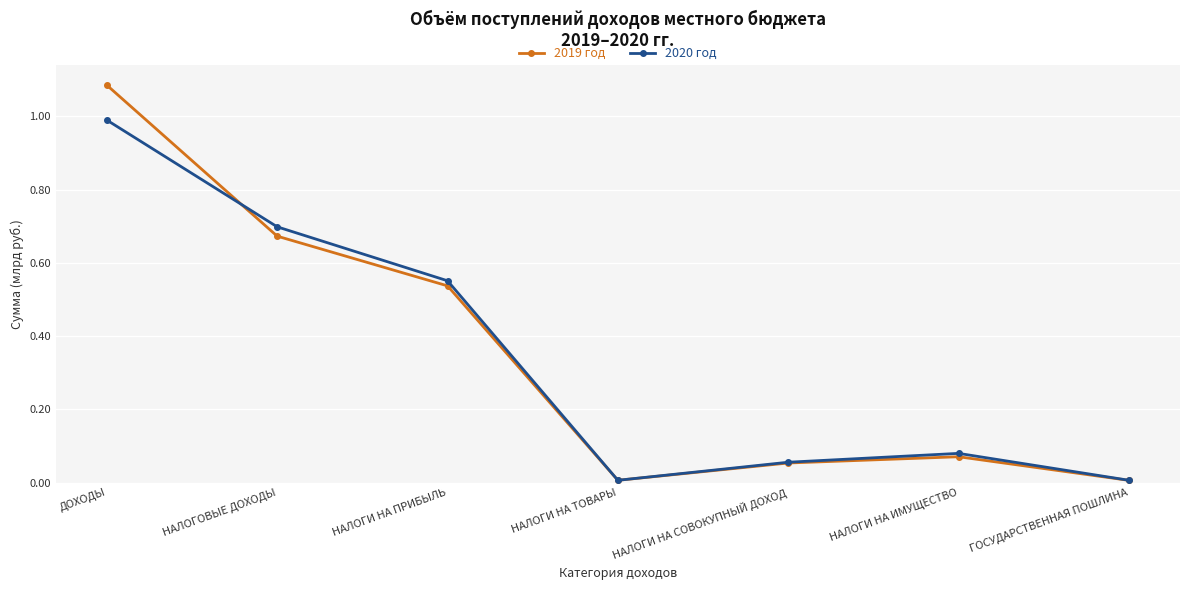

How many times do 2019 год and 2020 год cross each other?

1